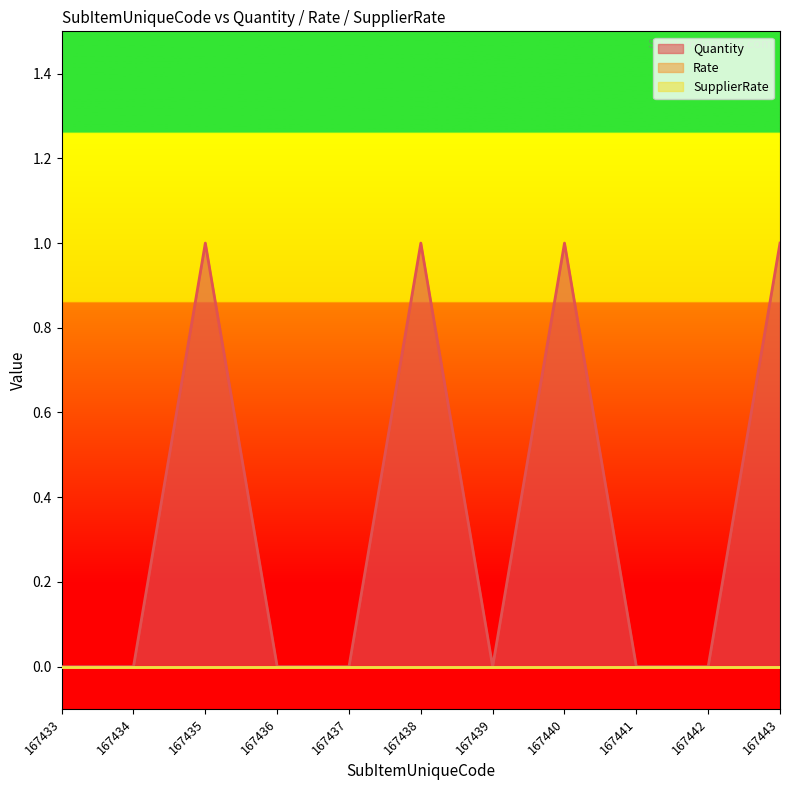

True or false: Rate and SupplierRate intersect in this chart.

False